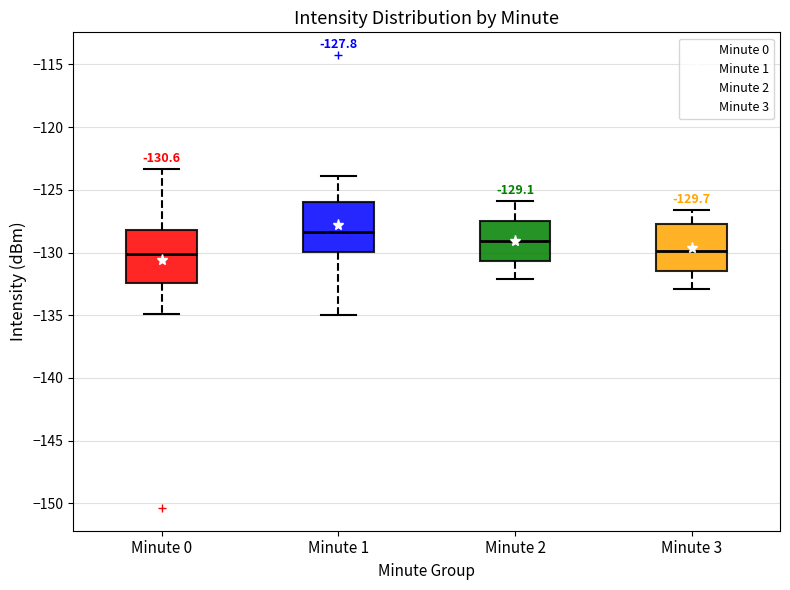

Which box's median line is the highest?

Minute 1